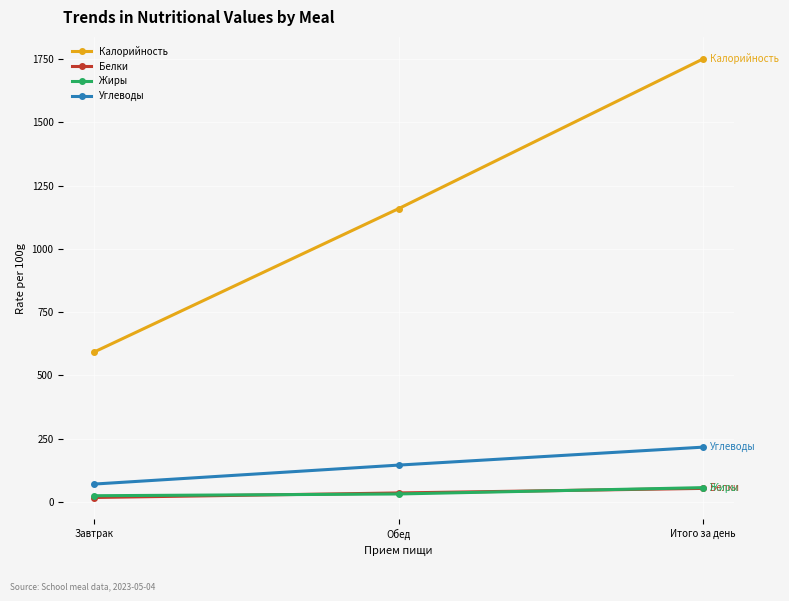

What is the average value of the Калорийность series?

1167